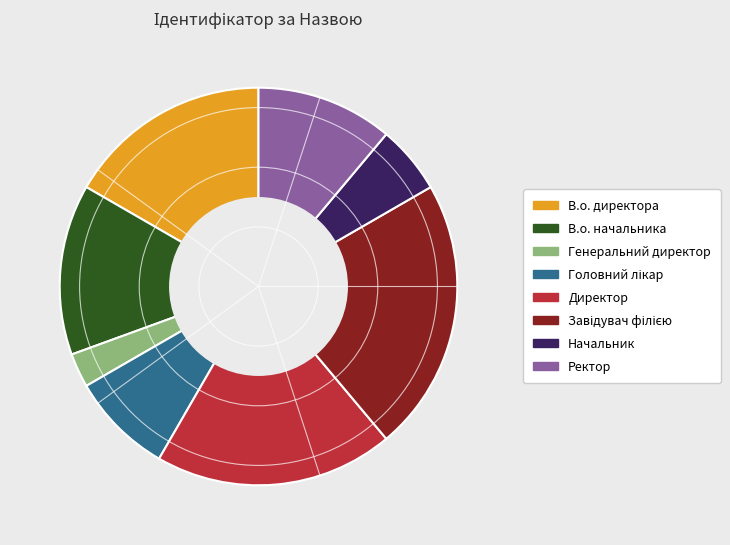

Is it true that Ректор is 17% of the pie?

False